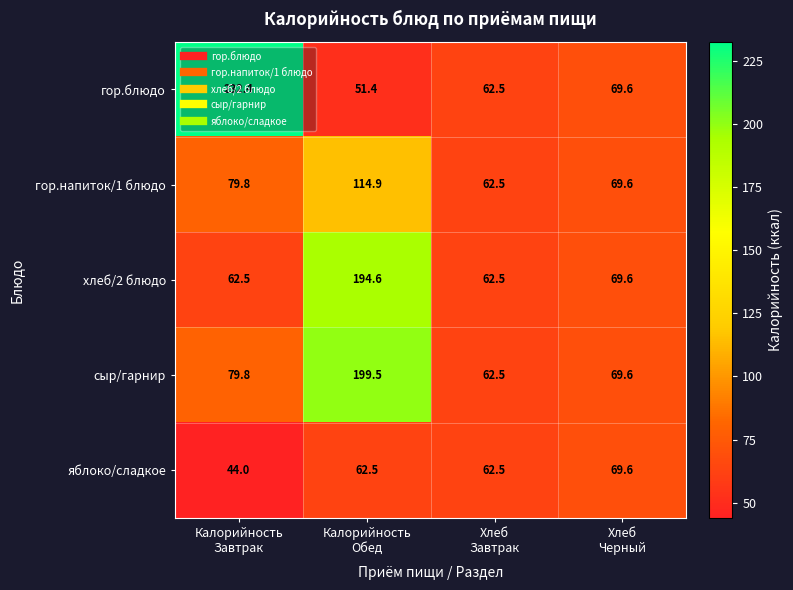

Count the number of categories in the chart.

4